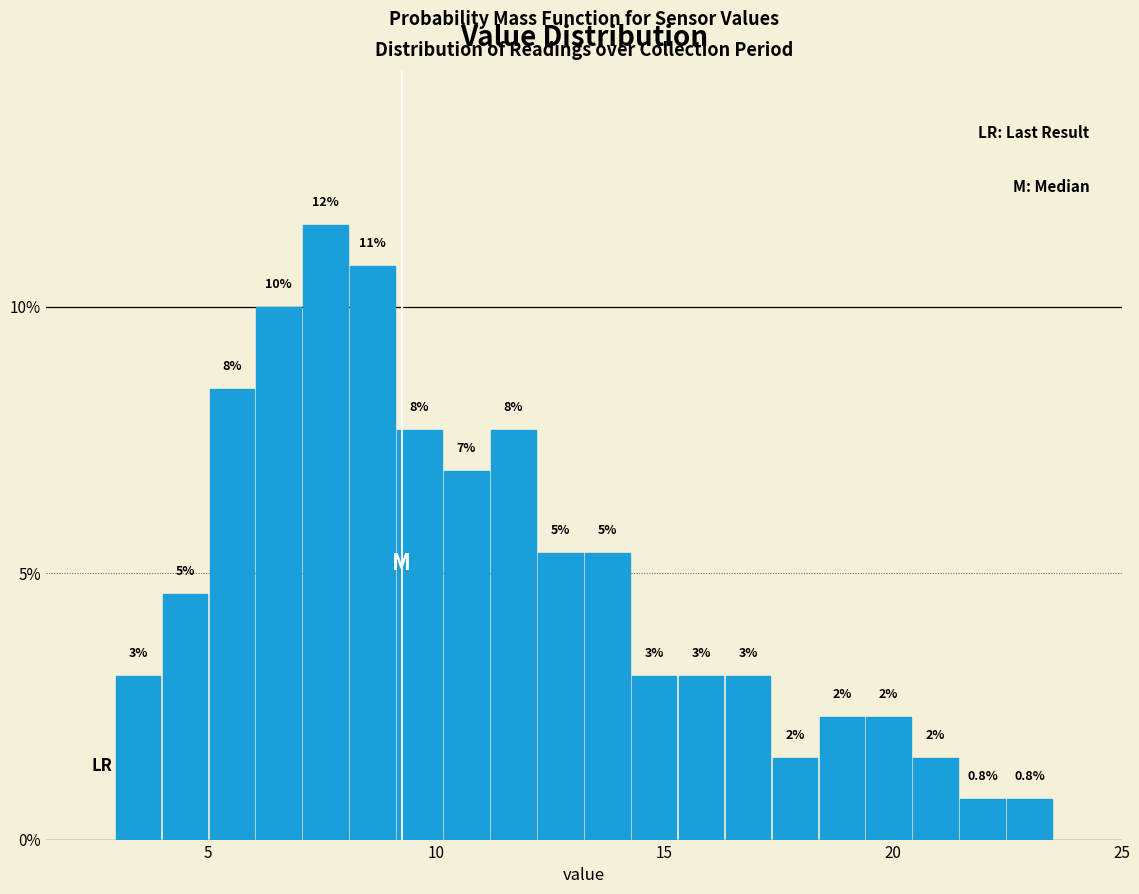

Read against the x-axis, roughly where is the centre of the tallest bar?

7.5